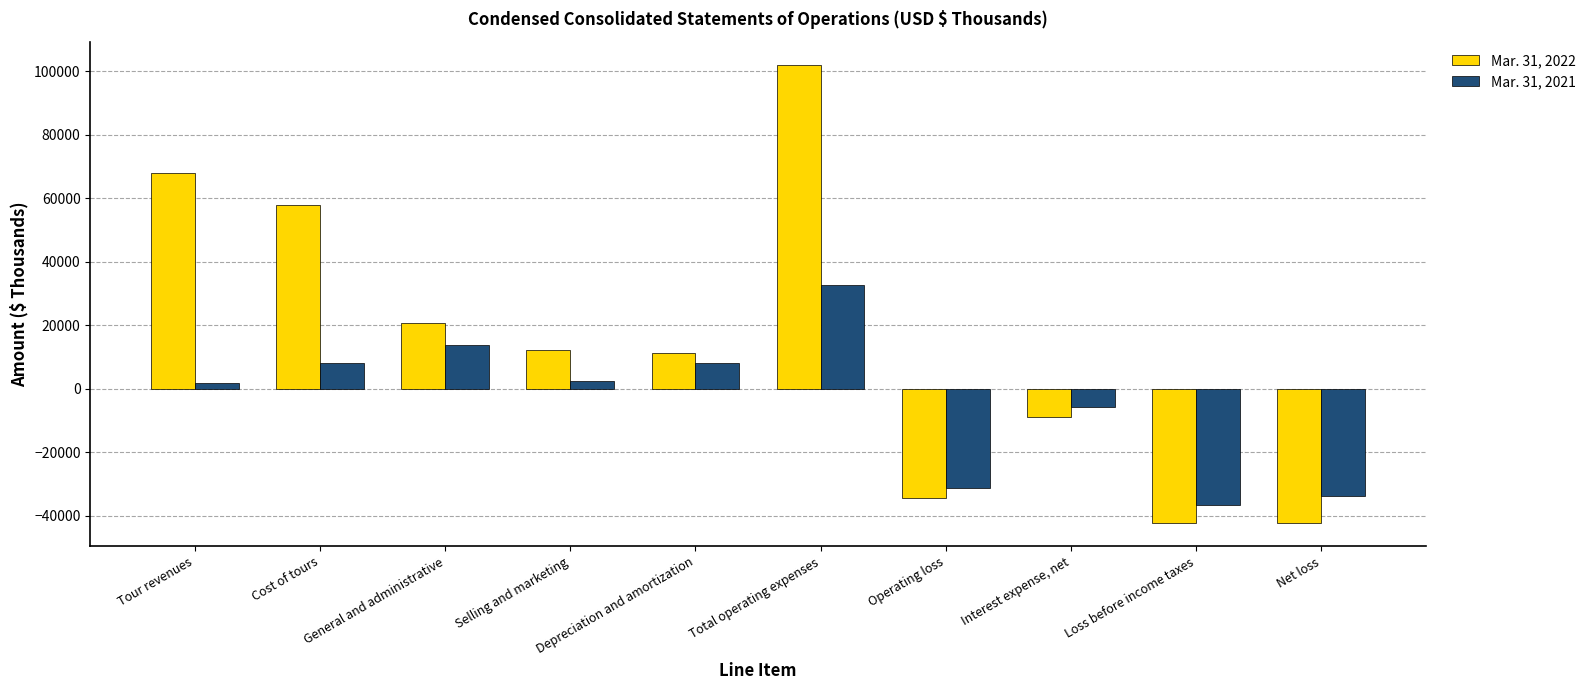

What is the maximum value shown in the chart?

102091